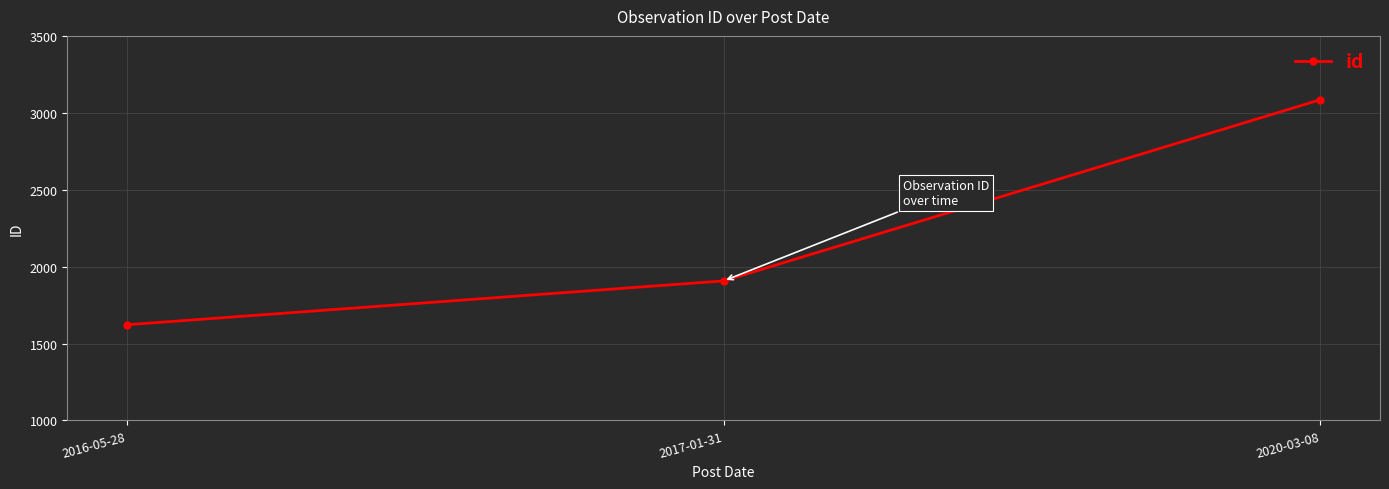

How many categories are shown in the chart?

3